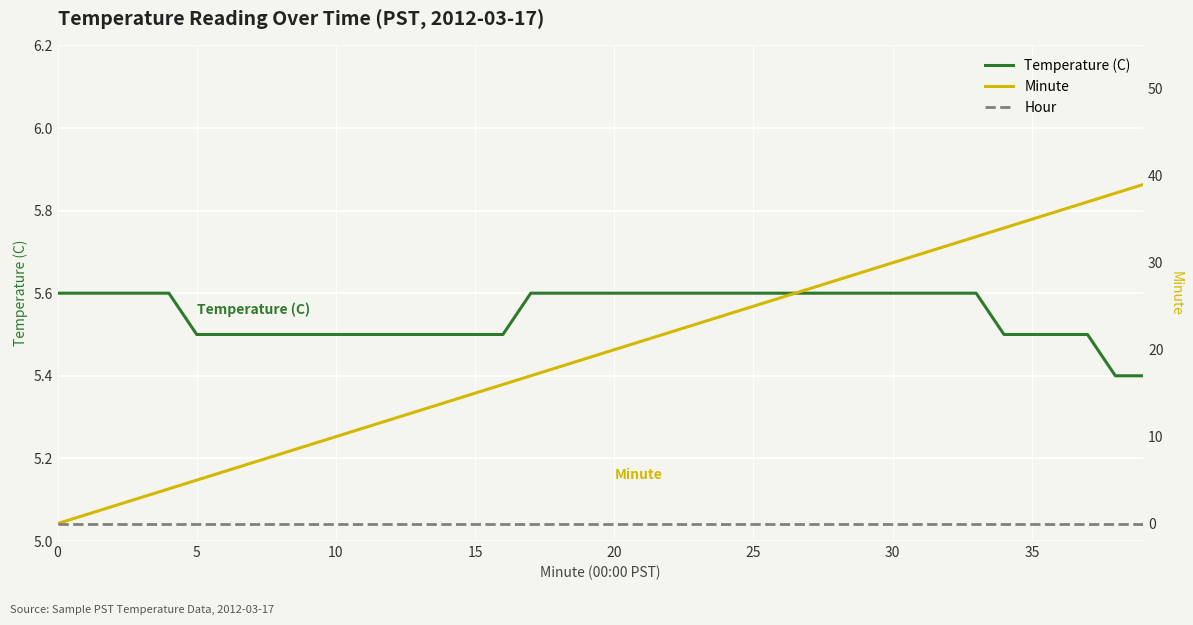

Rank the series at 18 from lowest to highest value.

Hour, Temperature (C), Minute